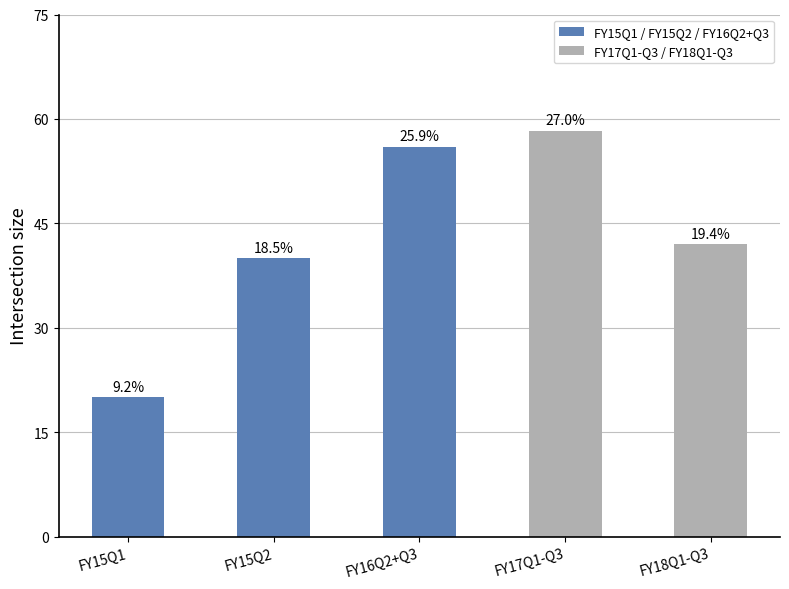

List the labels in order of value, largest first.

FY17Q1-Q3, FY16Q2+Q3, FY18Q1-Q3, FY15Q2, FY15Q1